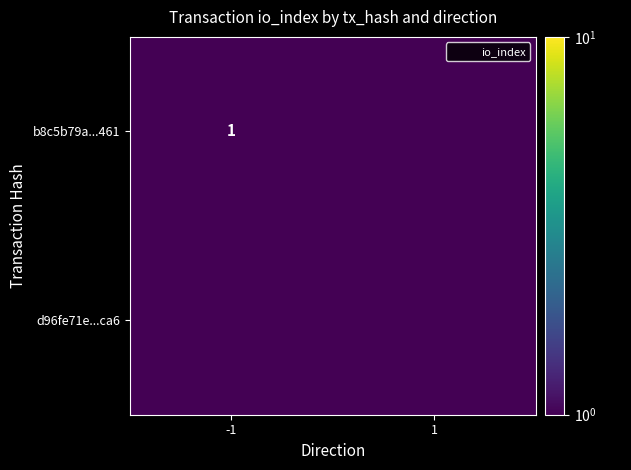

What is the maximum value shown in the chart?

1.0